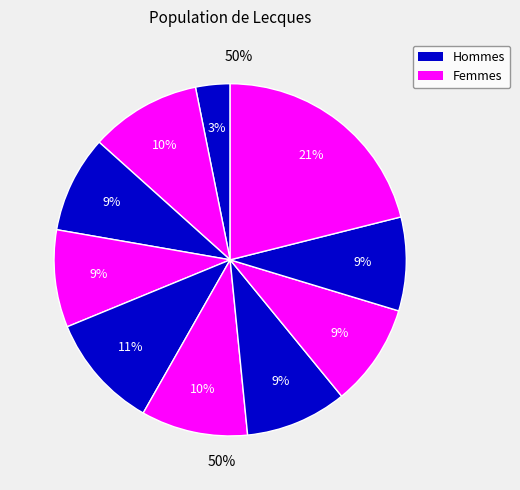

Count the number of slices in the pie.

10